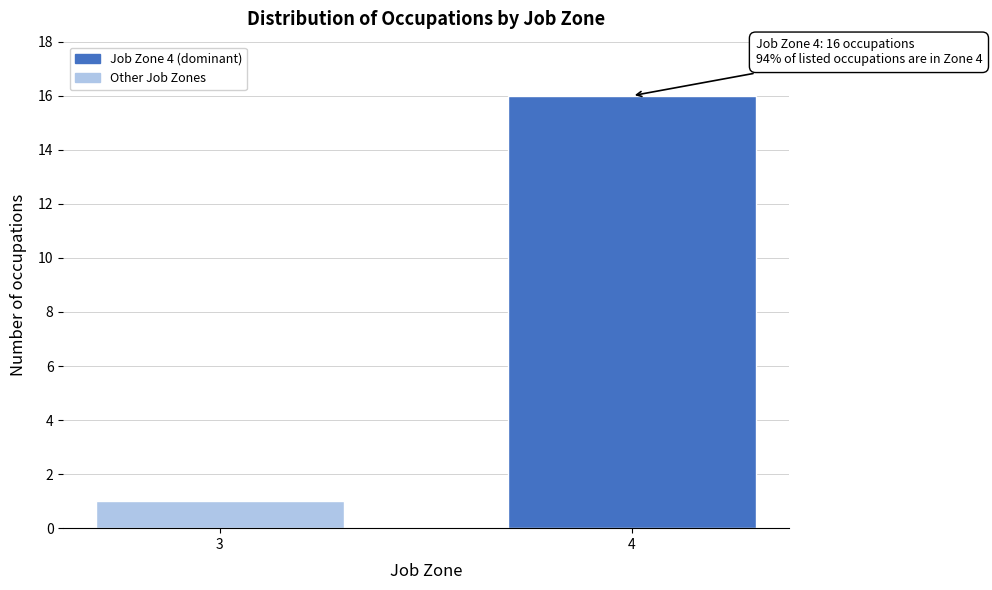

Reading left to right, transcribe all the data shown in this chart.

1	16